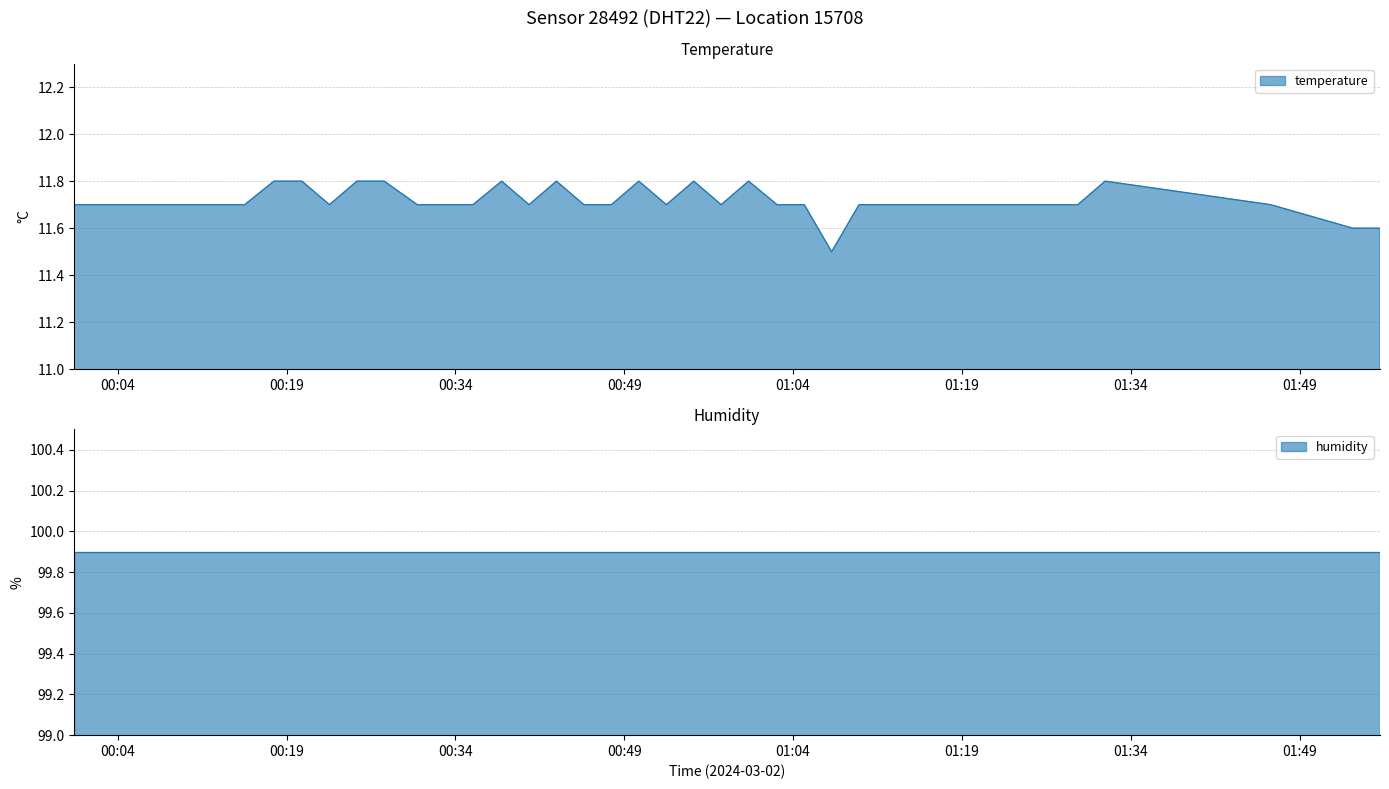

The chart shows a value of 19.0 at 2024-03-02T00:33:08. True or false?

False